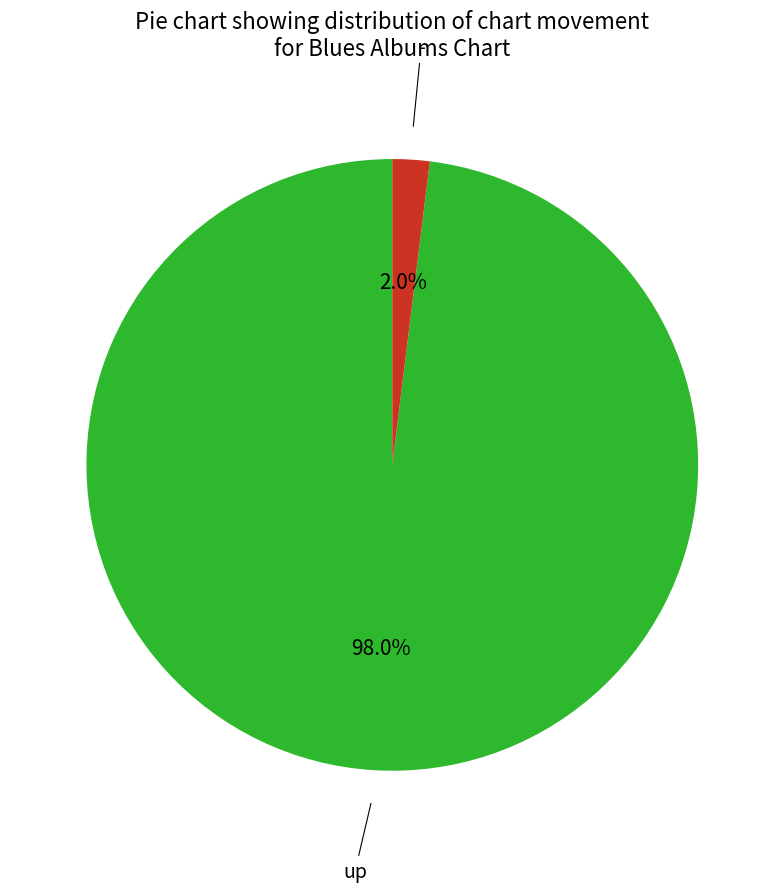

To the nearest percent, what is the average slice percentage?

50%